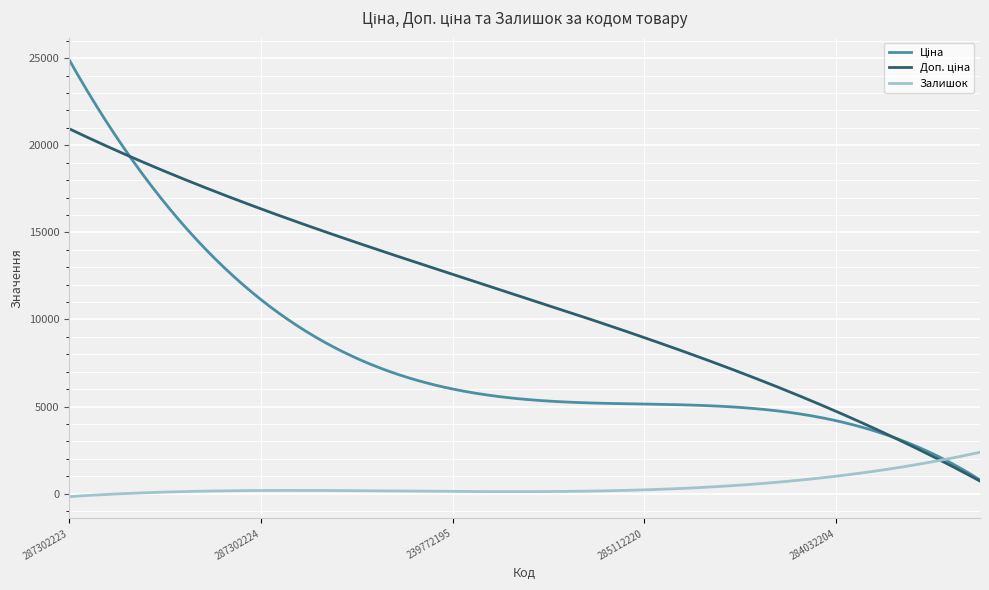

What is the difference between the second highest and second lowest values in the Залишок series?

2497.1